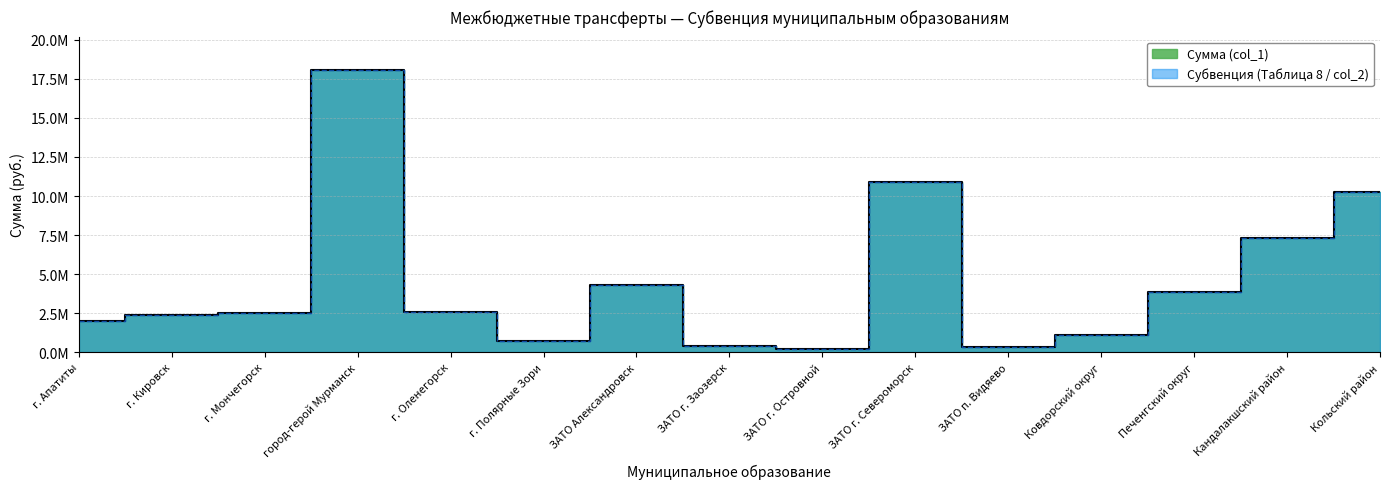

Reading left to right, list all the values displayed in this chart.

Сумма (col_1): г. Апатиты=2000131	г. Кировск=2373034	г. Мончегорск=2537009	город-герой Мурманск=18038996	г. Оленегорск=2589329	г. Полярные Зори=756159	ЗАТО Александровск=4317859	ЗАТО г. Заозерск=422625	ЗАТО г. Островной=232234	ЗАТО г. Североморск=10888380	ЗАТО п. Видяево=336168	Ковдорский округ=1118598	Печенгский округ=3887099	Кандалакшский район=7321467	Кольский район=10290839
Субвенция (Таблица 8 / col_2): г. Апатиты=2000131	г. Кировск=2373034	г. Мончегорск=2537009	город-герой Мурманск=18038996	г. Оленегорск=2589329	г. Полярные Зори=756159	ЗАТО Александровск=4317859	ЗАТО г. Заозерск=422625	ЗАТО г. Островной=232234	ЗАТО г. Североморск=10888380	ЗАТО п. Видяево=336168	Ковдорский округ=1118598	Печенгский округ=3887099	Кандалакшский район=7321467	Кольский район=10290839